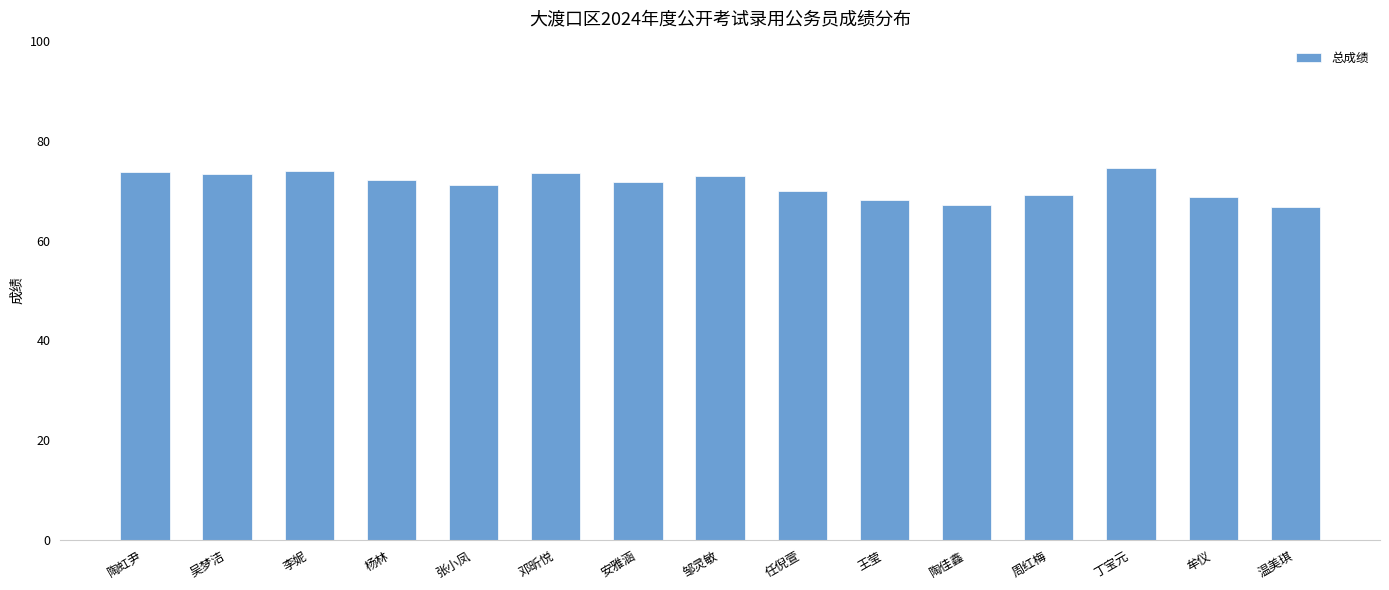

Approximately how many times larger is the value at 周红梅 compared to 张小凤?

1.0